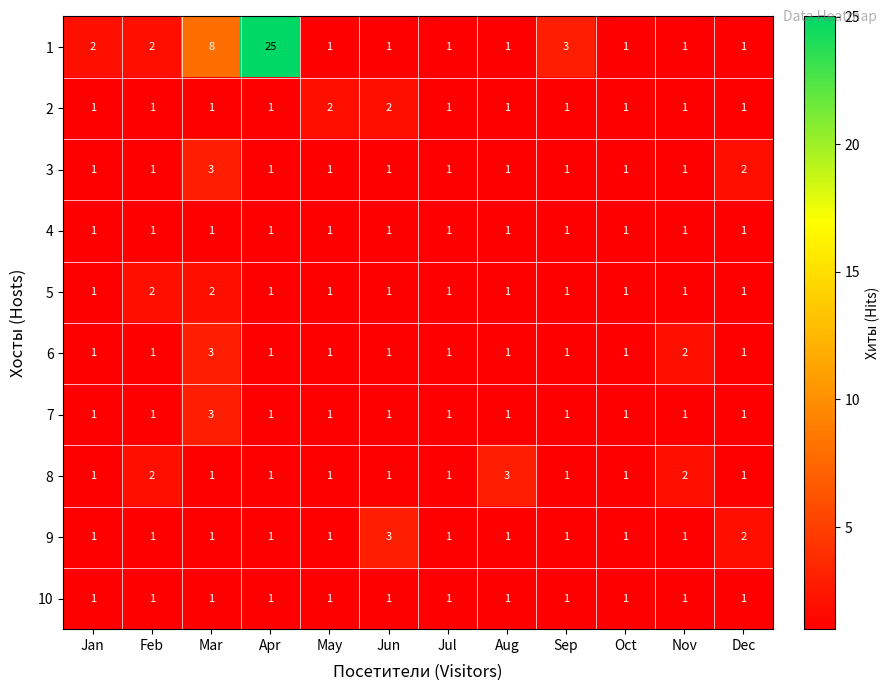

What is the sum of the 3 values at Mar and Jan?

4